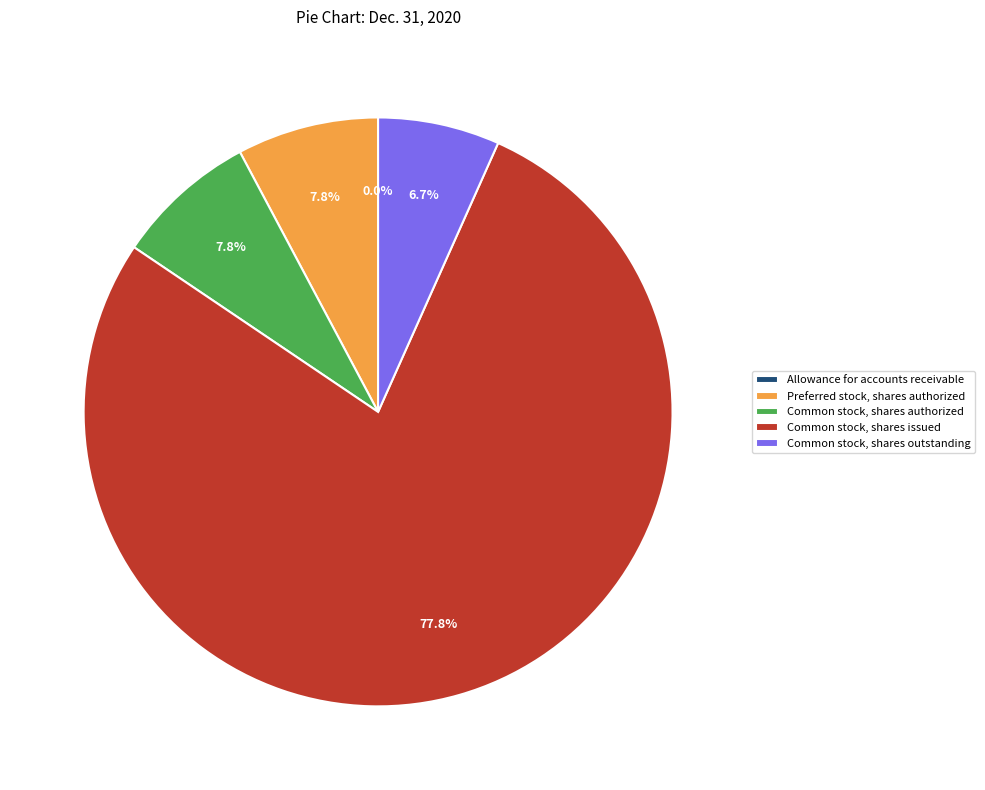

What percentage is the Common stock, shares authorized slice, to the nearest percent?

8%